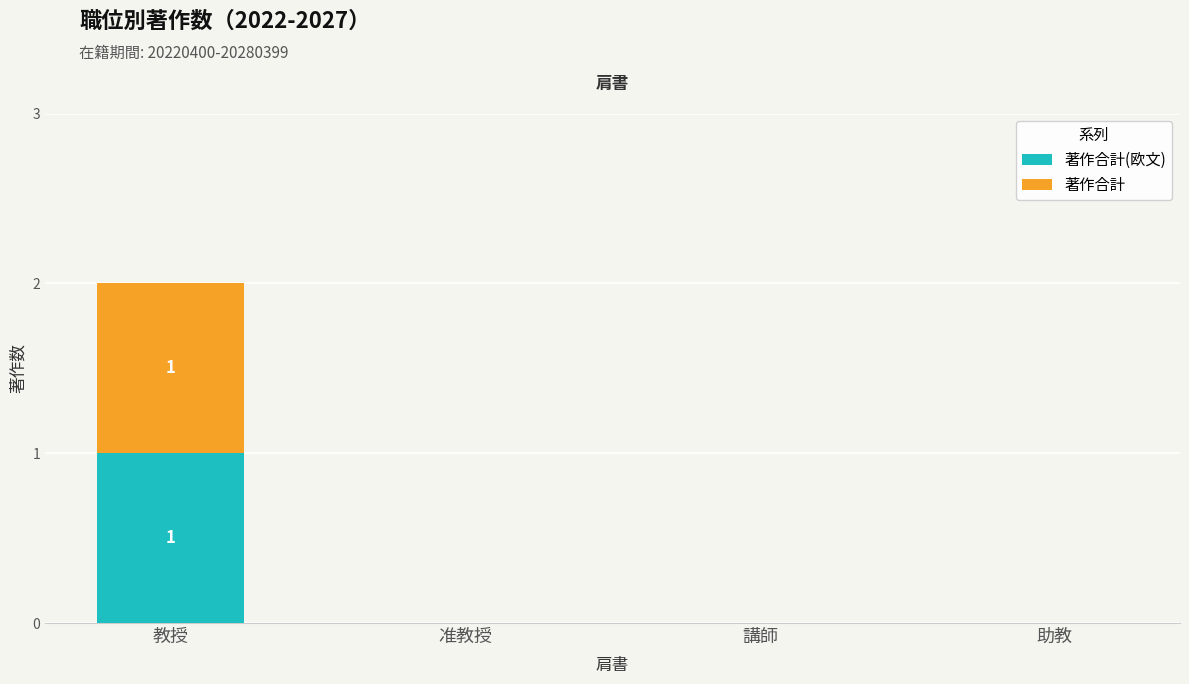

At which category is the sum across all series the highest?

教授